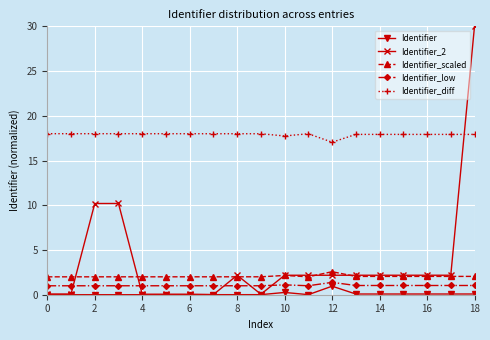

True or false: Identifier_scaled and Identifier_diff intersect in this chart.

False